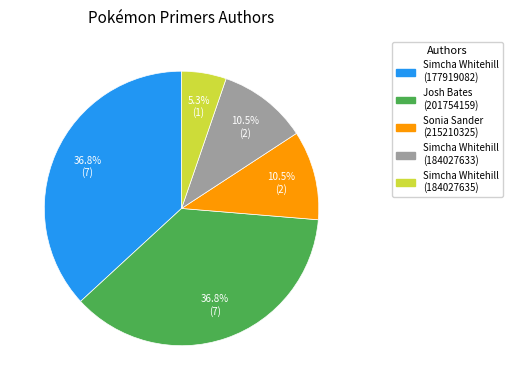

Which slice is the smallest?

Simcha Whitehill (184027635)